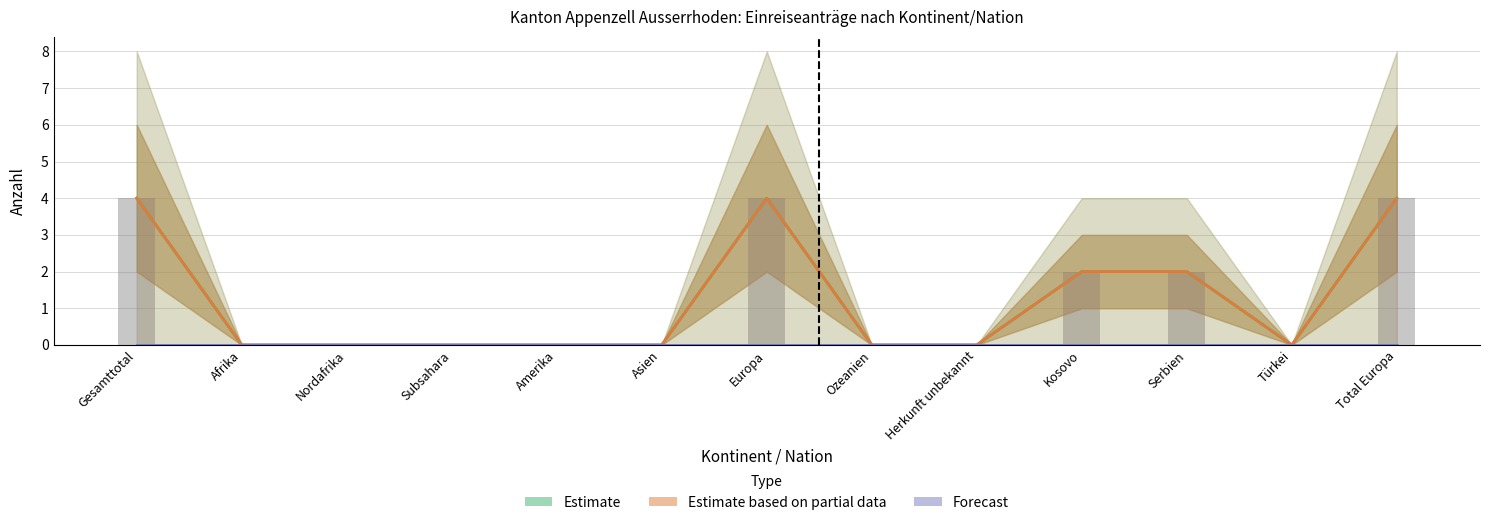

At which category is the sum across all series the highest?

Gesamttotal